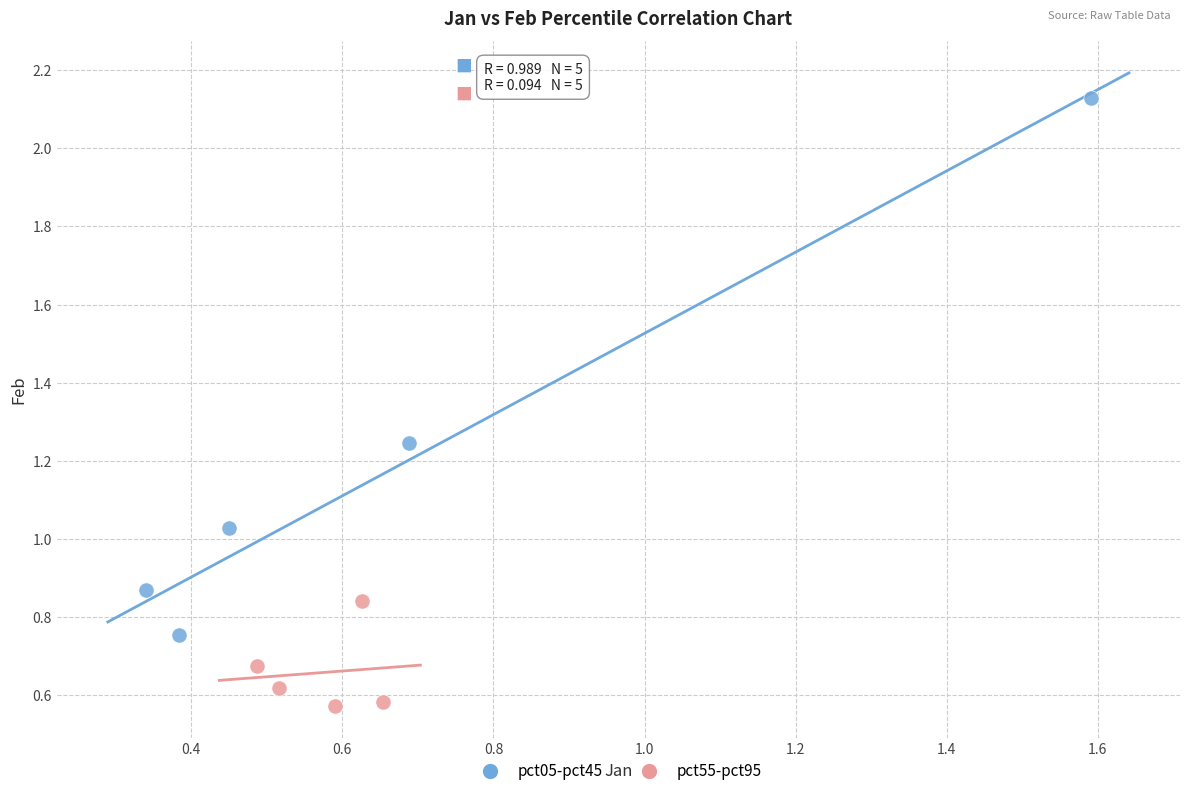

Which series contains the highest Y value?

pct05-pct45